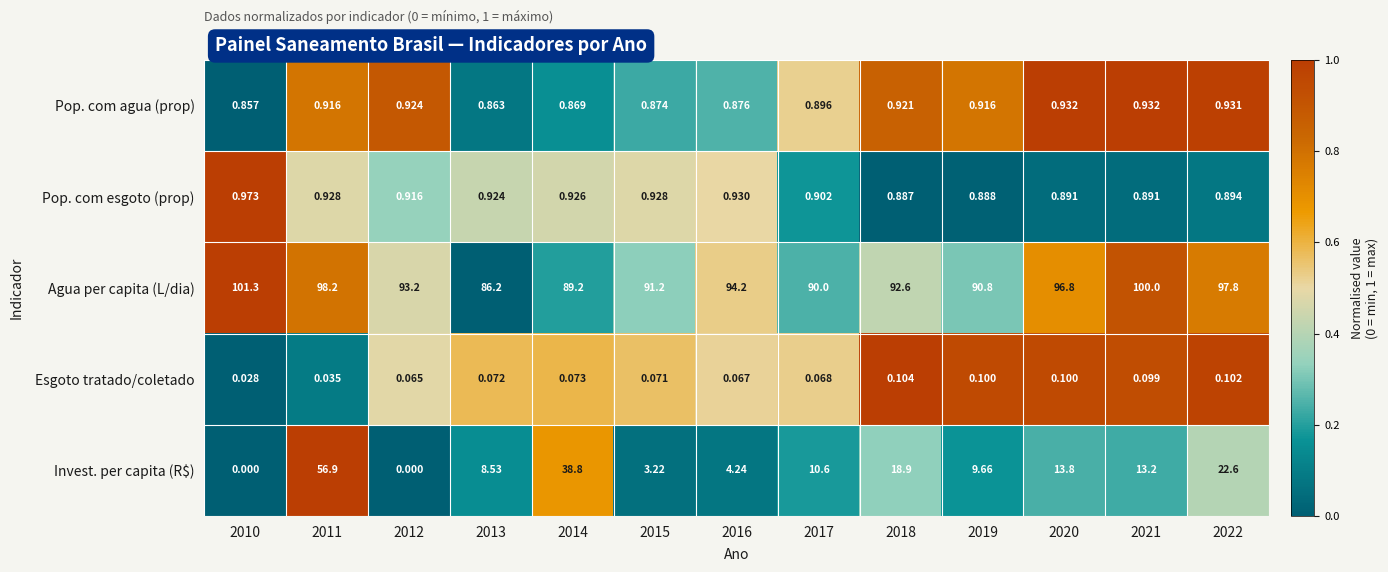

Which series has the largest total across all categories?

Agua per capita (L/dia)